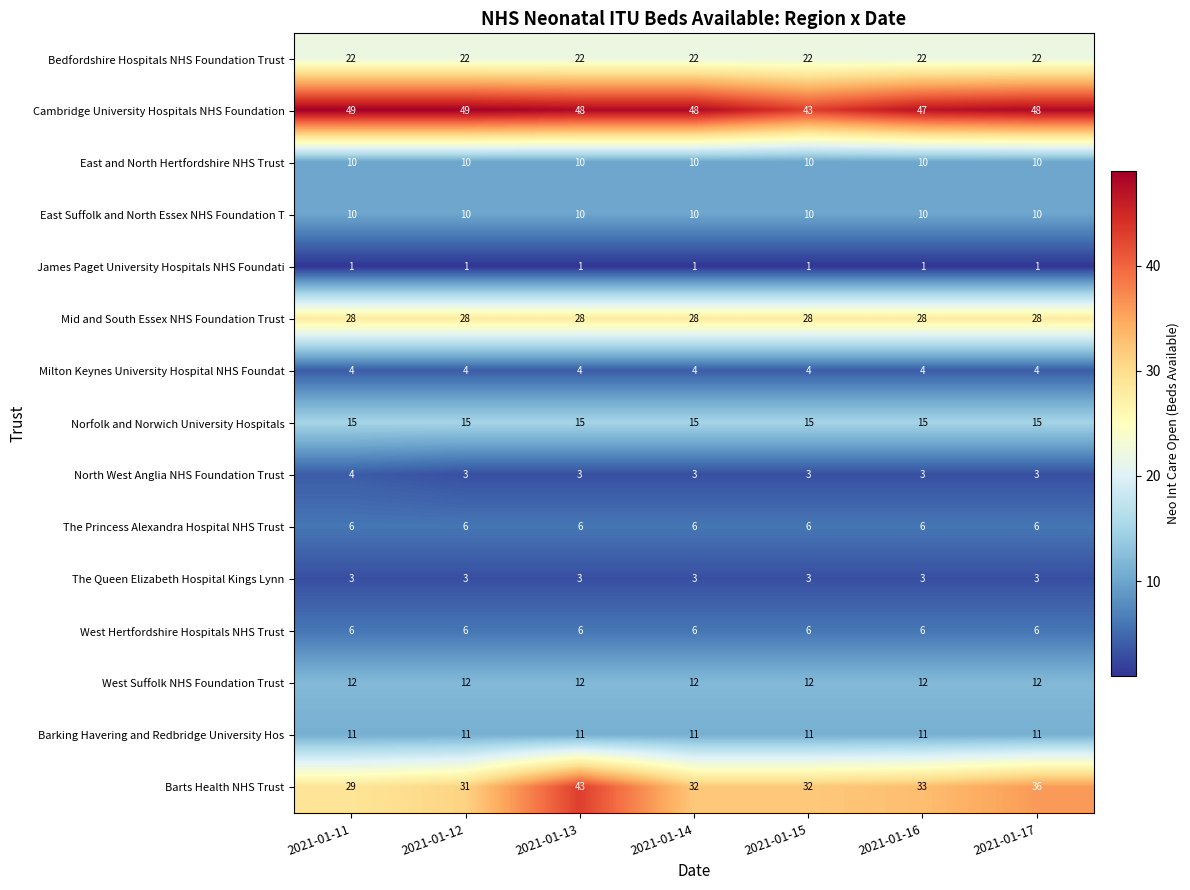

What is the maximum value shown in the chart?

49